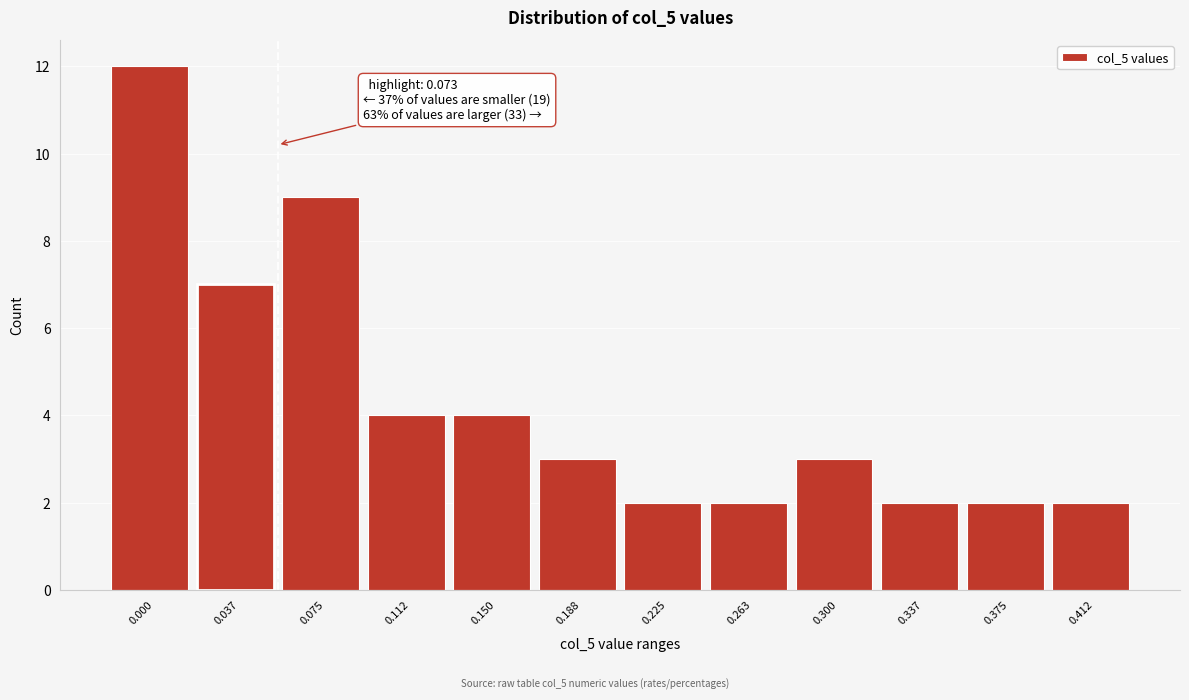

Reading left to right, extract all data points from this chart.

0.000=12	0.037=7	0.075=9	0.112=4	0.150=4	0.188=3	0.225=2	0.263=2	0.300=3	0.337=2	0.375=2	0.412=2